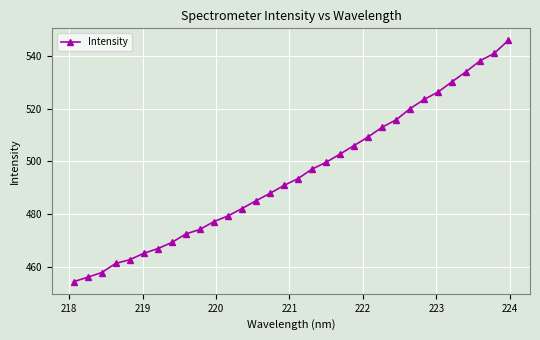

What is the value of the 8th point from the left?

469.2